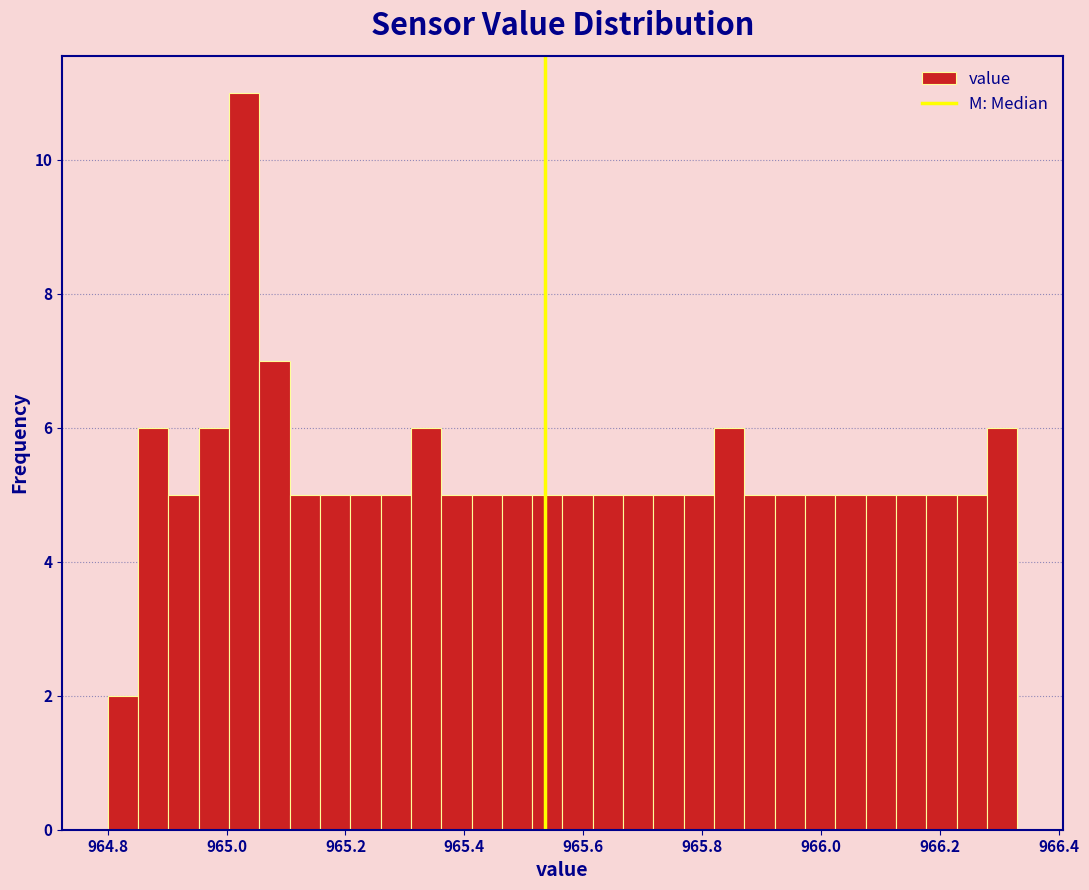

Around what value on the x-axis is the tallest bar? Give the approximate position of its centre, as read against the axis.

965.02